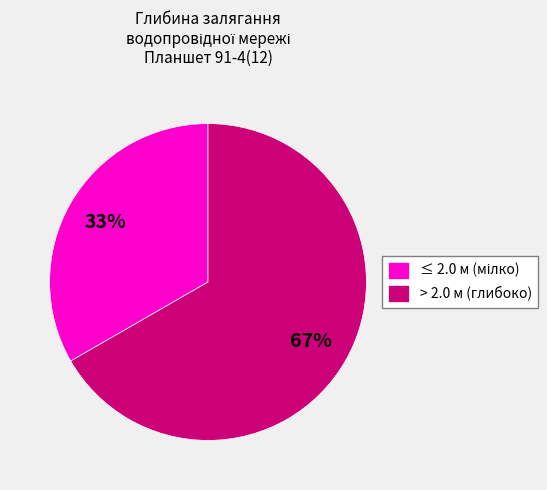

To the nearest percent, what is the average slice percentage?

50%